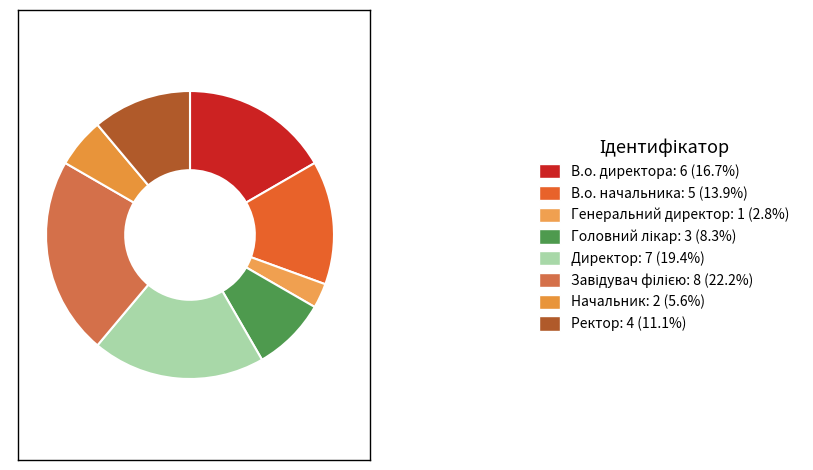

Rank the categories by value from highest to lowest.

Завідувач філією, Директор, В.о. директора, В.о. начальника, Ректор, Головний лікар, Начальник, Генеральний директор